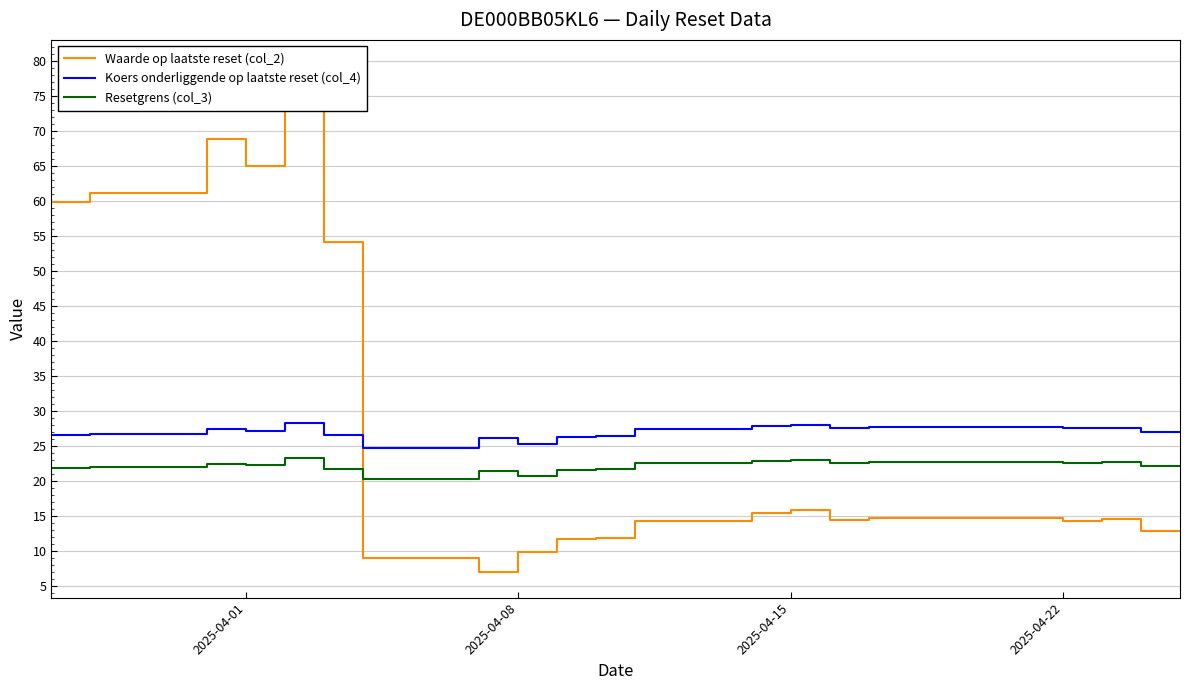

Which series changed the most between 2025-04-22 and 2025-04-08?

Waarde op laatste reset (col_2)